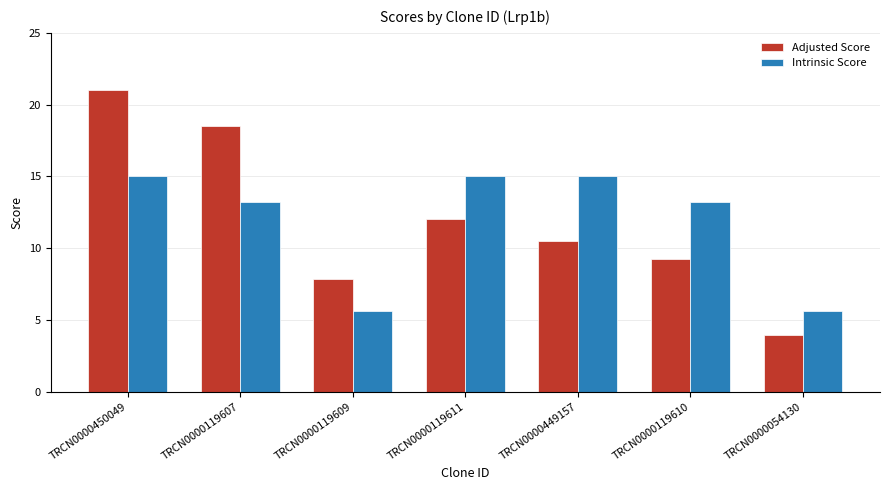

At how many categories does at least one series exceed 7?

6